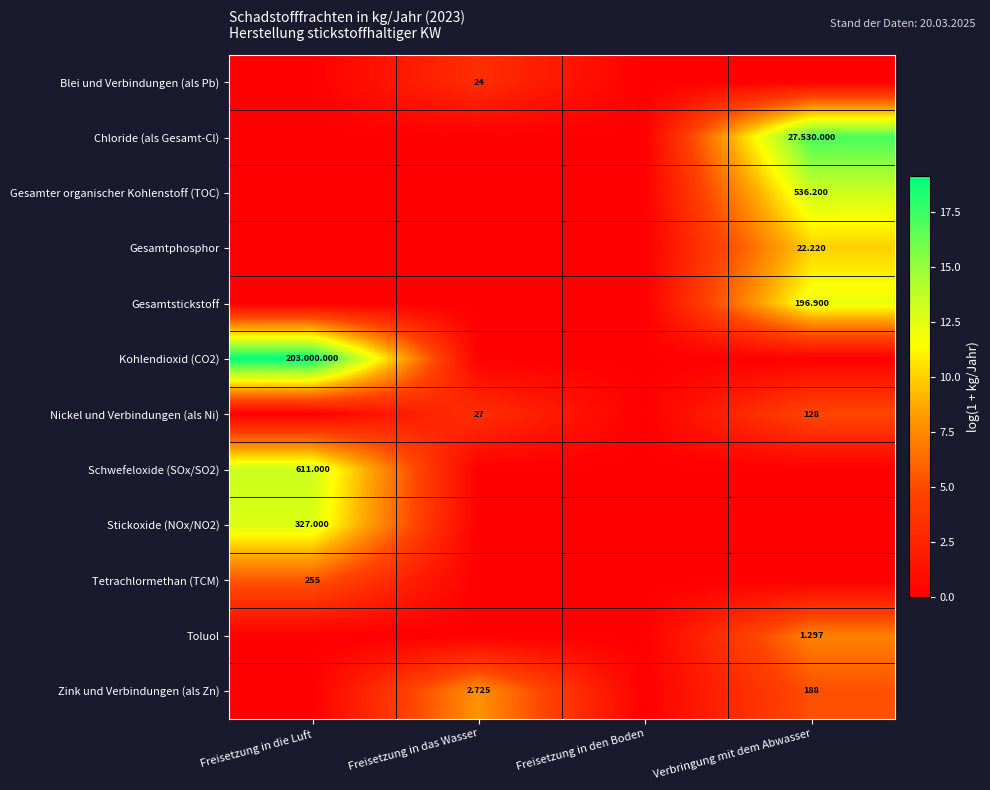

Which series has the largest range (max minus min)?

Kohlendioxid (CO2)